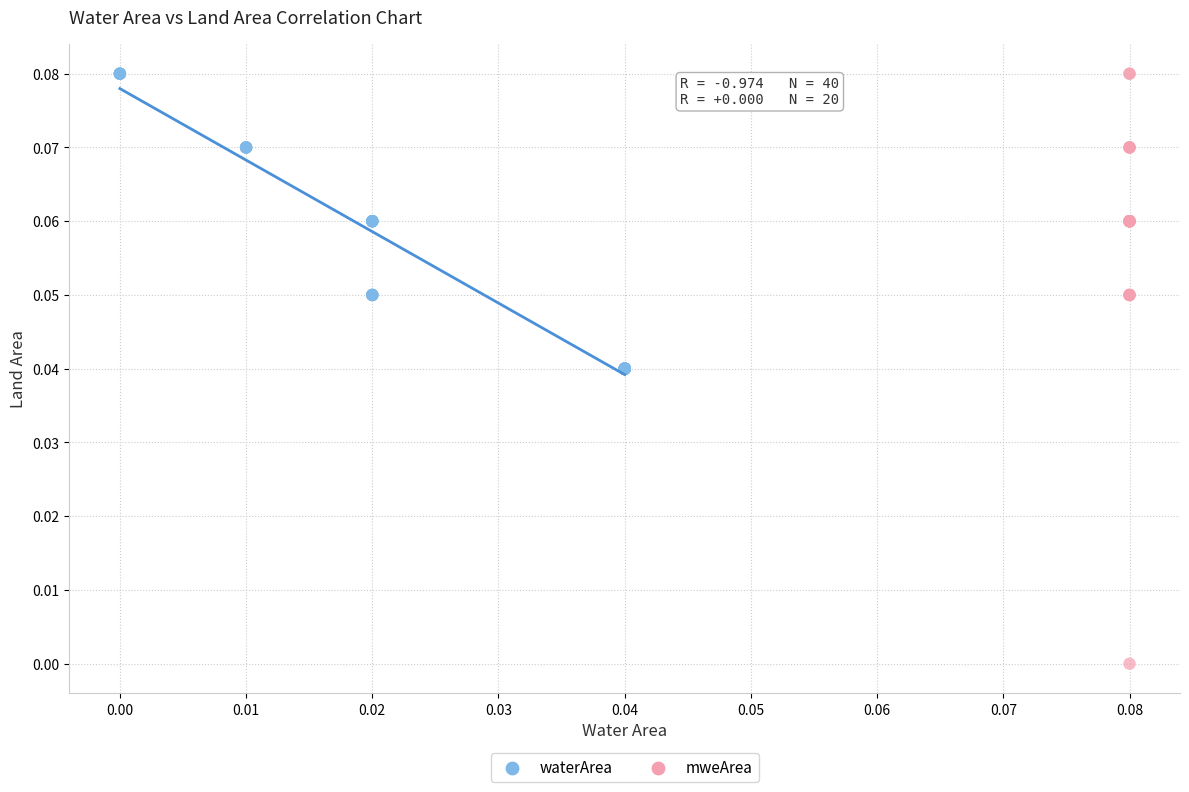

Which series contains the lowest Y value?

mweArea